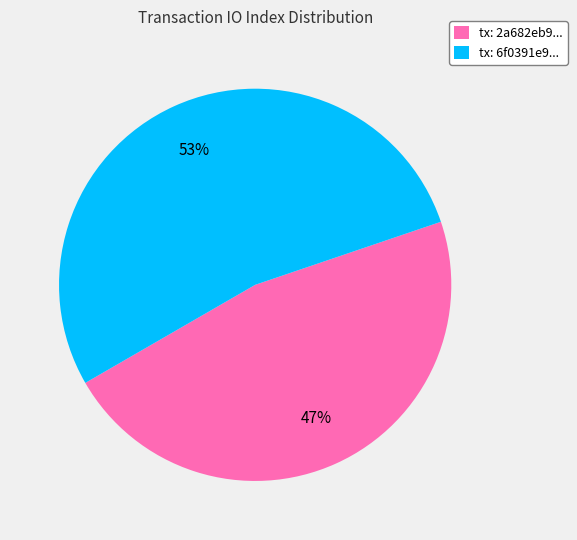

To the nearest percent, what is the difference between the largest and smallest slice percentages?

6%